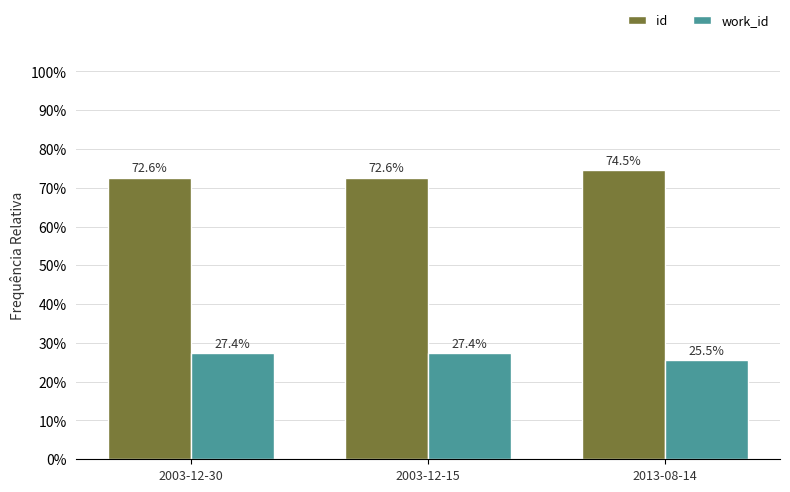

Which category has the lowest value across all series?

2013-08-14